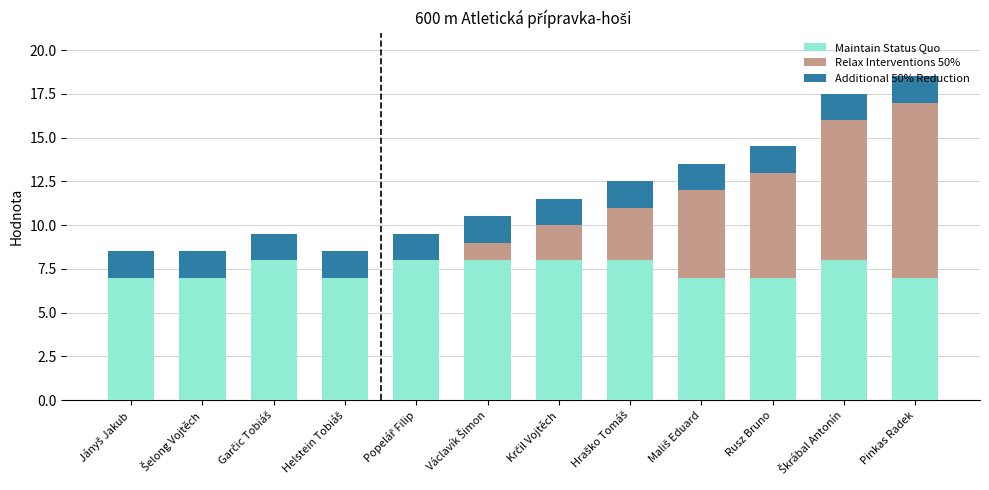

What is the difference between the second highest and second lowest values in the Maintain Status Quo series?

1.0